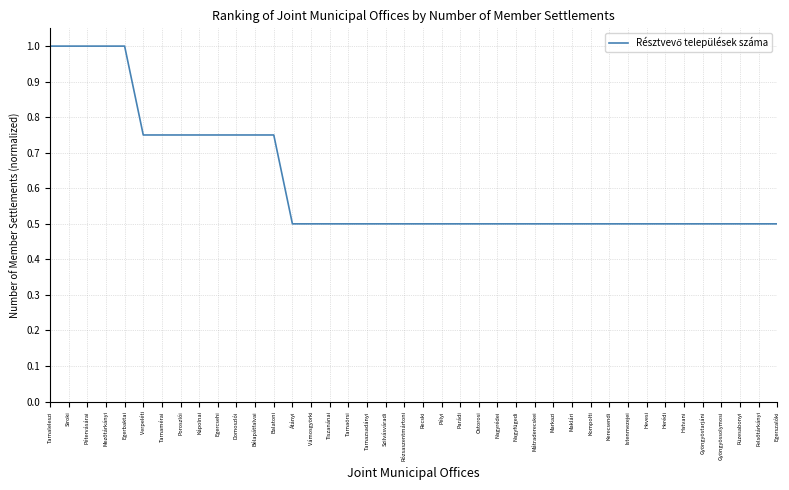

What is the difference between the maximum and minimum values?

0.5